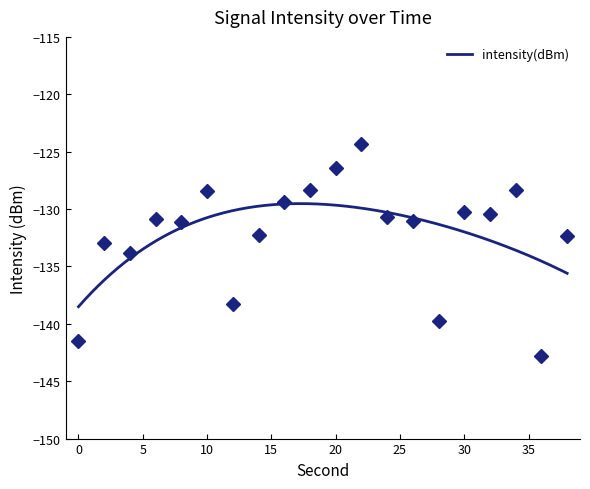

Which label corresponds to the smallest value in the chart?

36